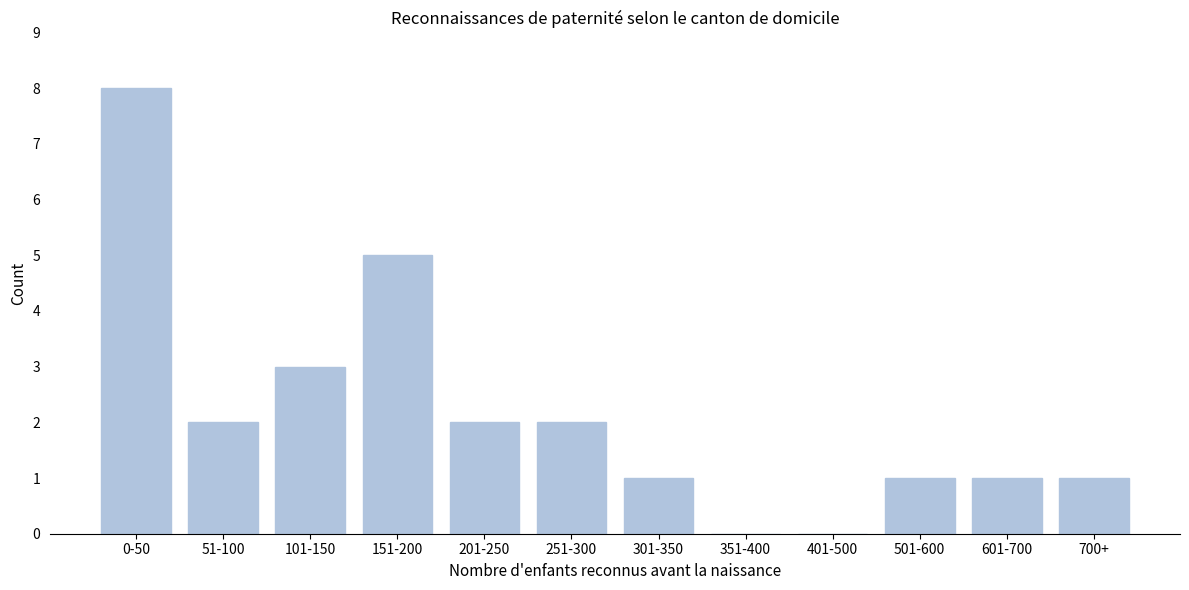

Reading left to right, what are all the values shown in this chart?

0-50=8	51-100=2	101-150=3	151-200=5	201-250=2	251-300=2	301-350=1	351-400=0	401-500=0	501-600=1	601-700=1	700+=1